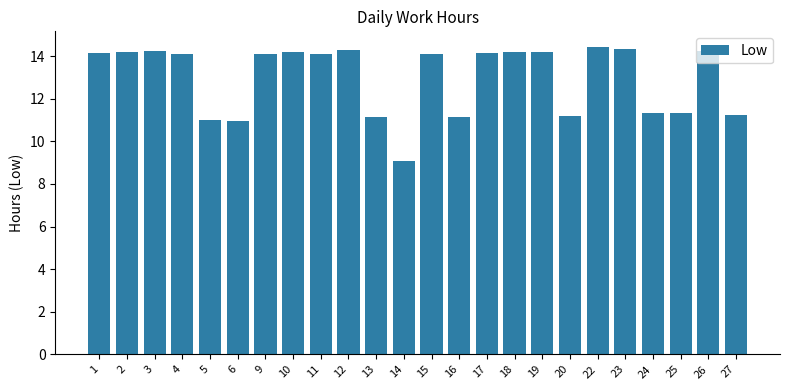

At which label does the data first exceed 14?

1